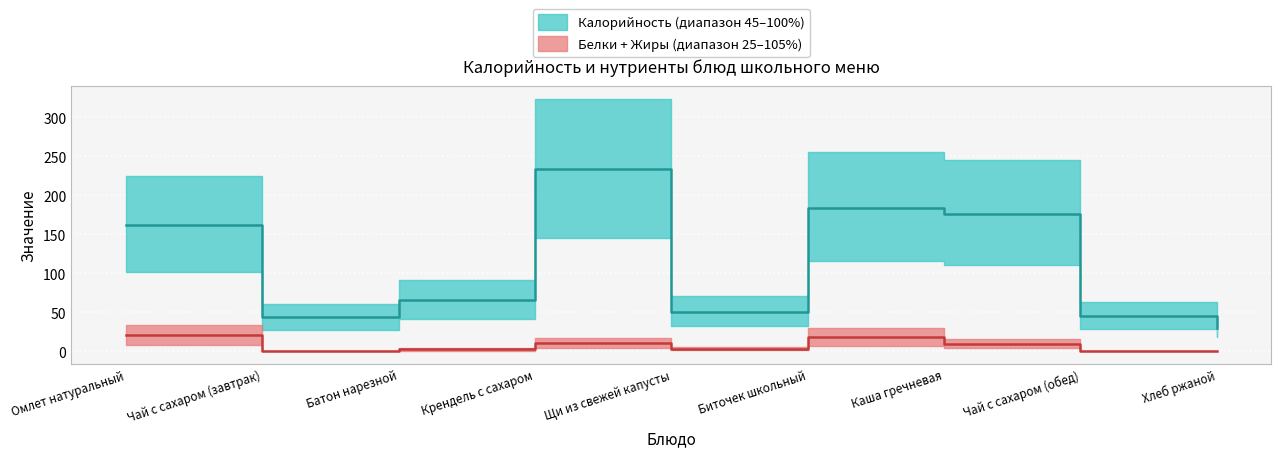

True or false: Белки has more than 2 points higher than both neighbors.

False